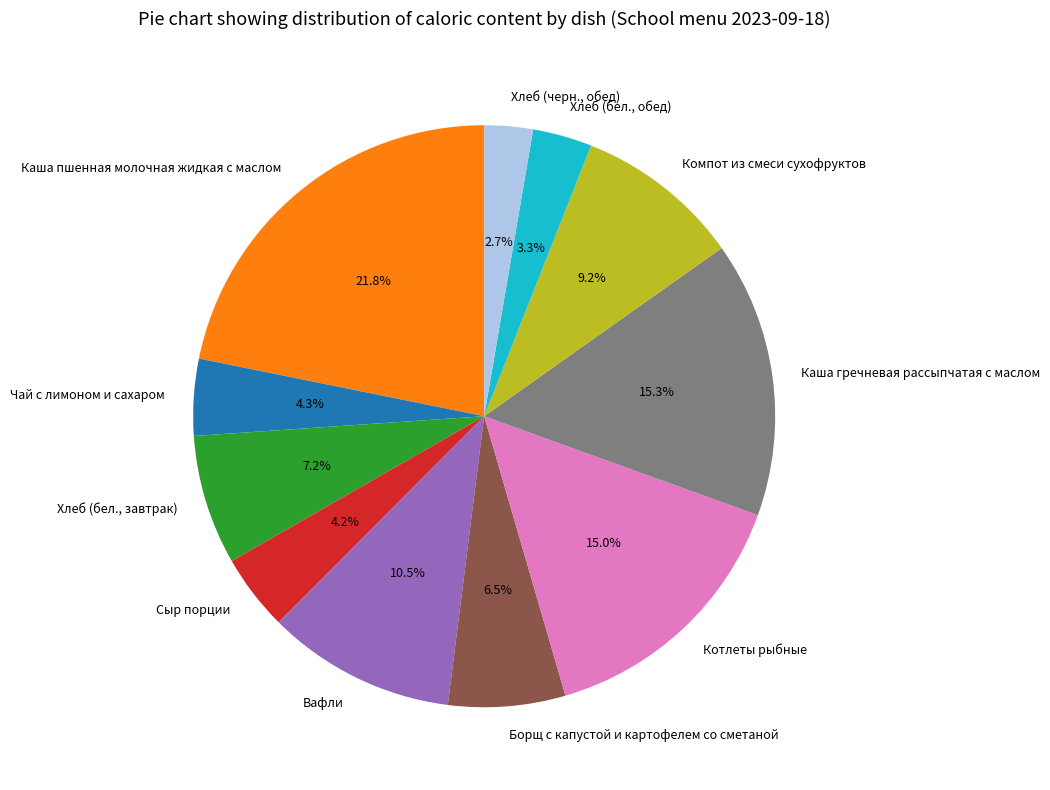

Is there a majority slice in this chart?

No